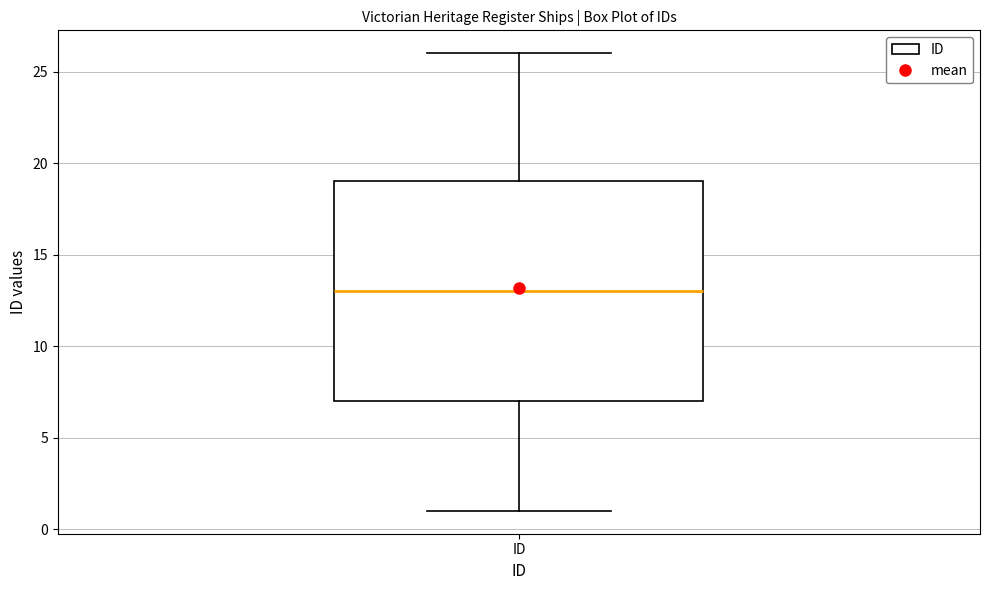

Where is the lower edge of the box for ID on the y-axis? The values are not printed on the chart, so give them approximately, as read against the axis.

7